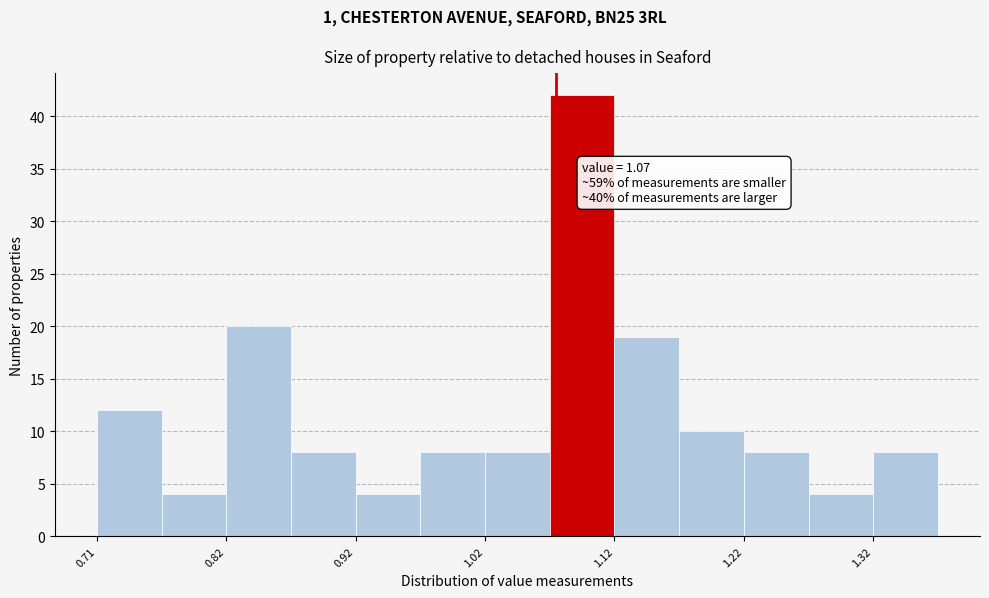

Over which range of the x-axis is the bar tallest?

1.065 to 1.115